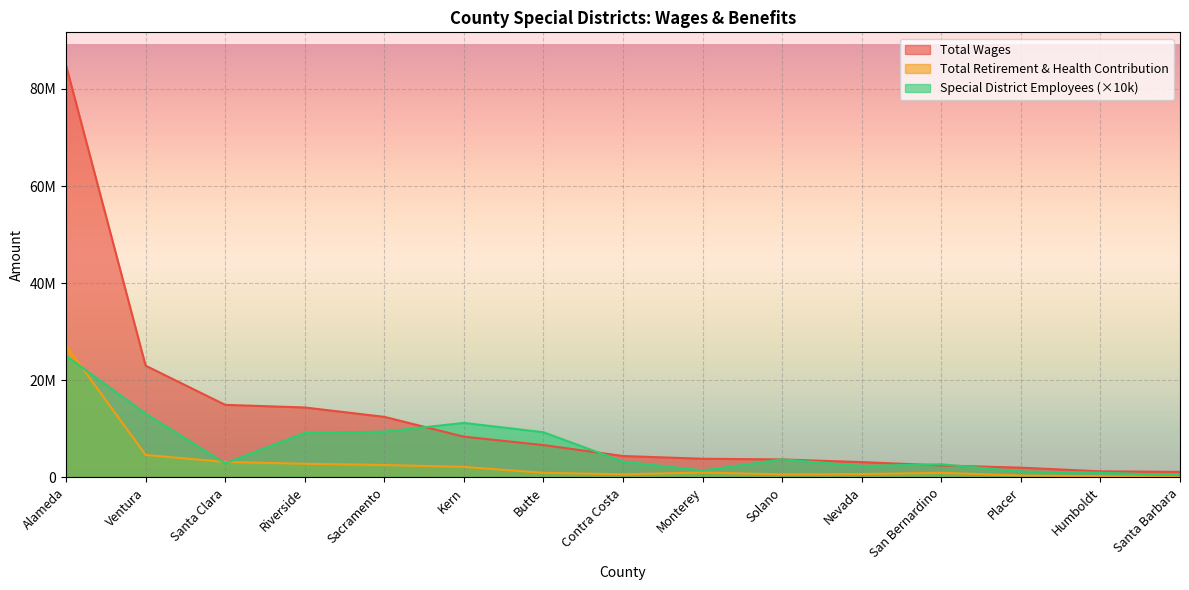

True or false: Total Wages and Total Retirement & Health Contribution intersect in this chart.

False